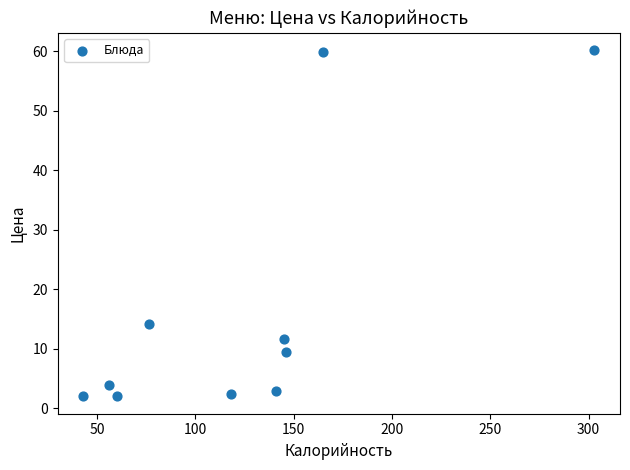

What Y value in the scatter plot is closest to 31?

14.2